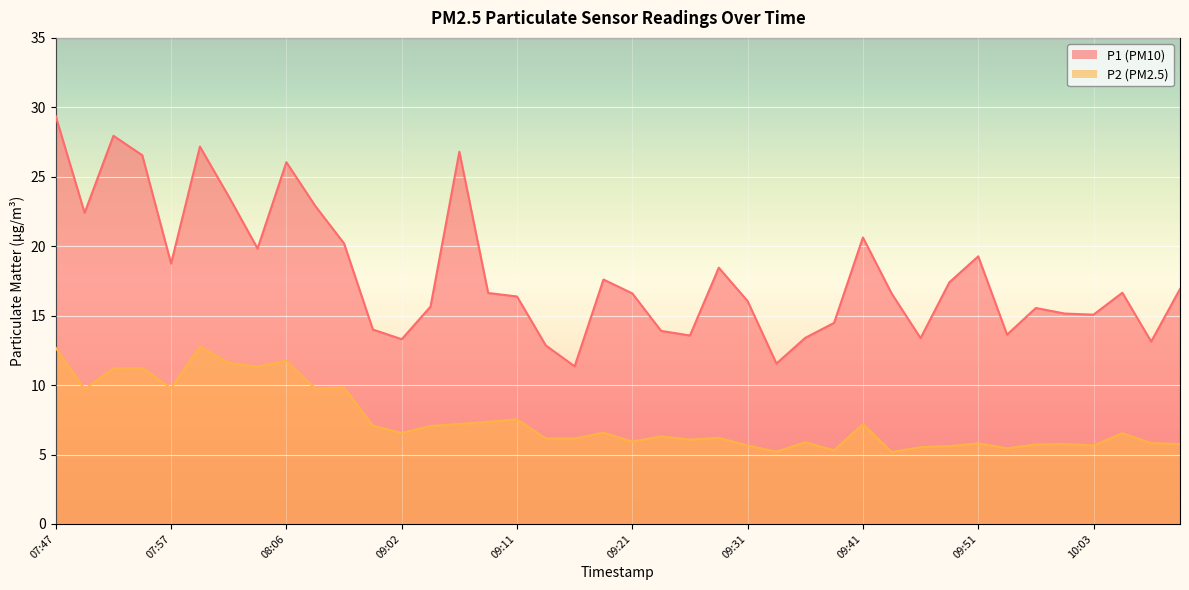

True or false: P2 and P1 cross at least once.

False